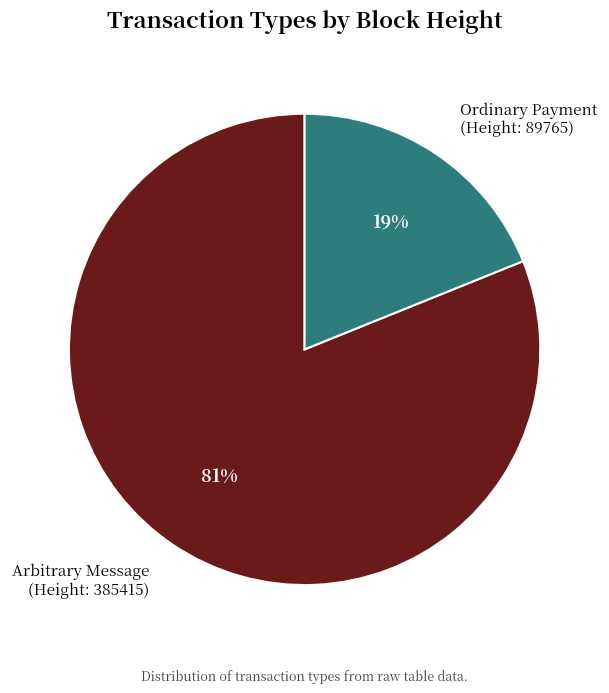

Between Arbitrary Message (Height: 385415) and Ordinary Payment (Height: 89765), which is larger?

Arbitrary Message (Height: 385415)